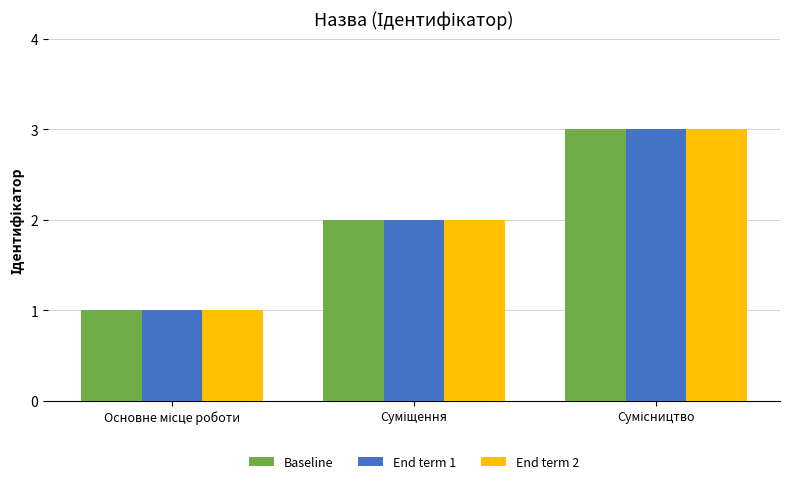

What is the maximum value for End term 2?

3